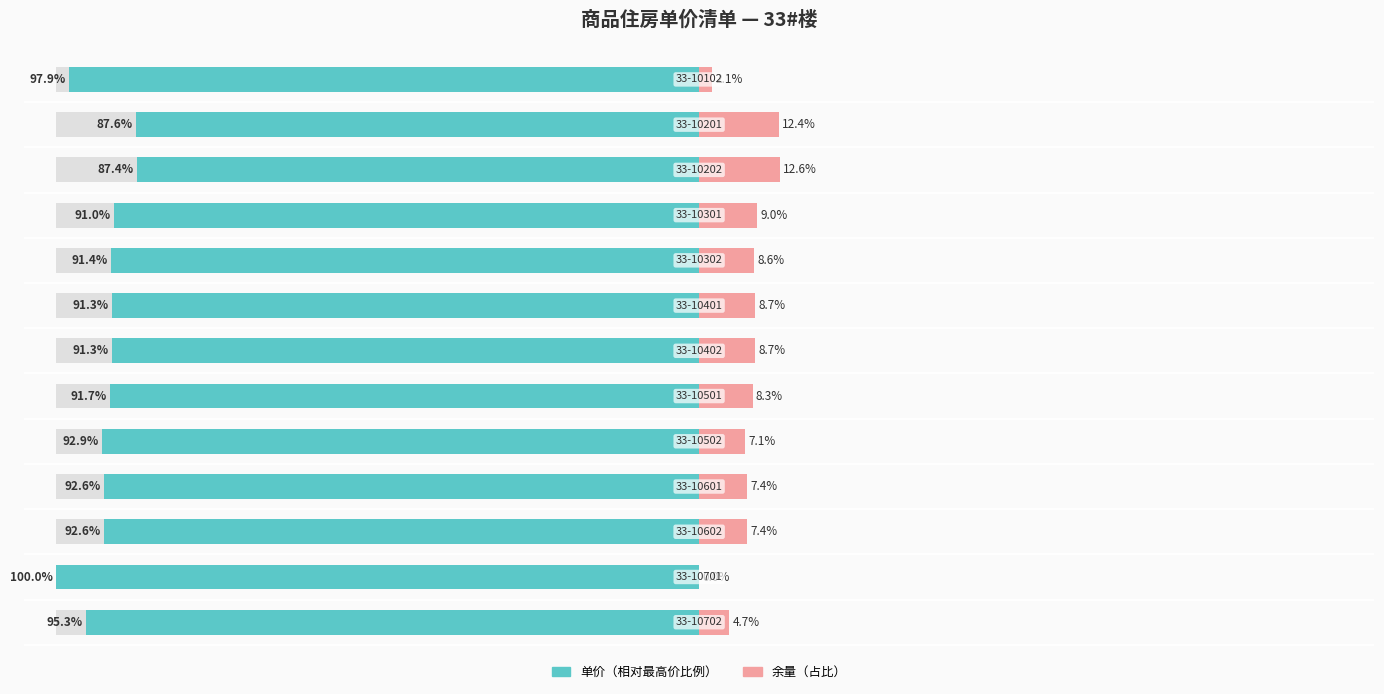

Reading left to right, transcribe all the data shown in this chart.

单价（元/平方米）: 0=95.3	1=100.0	2=92.6	3=92.6	4=92.9	5=91.7	6=91.3	7=91.3	8=91.4	9=91.0	10=87.4	11=87.6	12=97.9
余量（占比）: 0=4.7	1=0.0	2=7.4	3=7.4	4=7.1	5=8.3	6=8.7	7=8.7	8=8.6	9=9.0	10=12.6	11=12.4	12=2.1